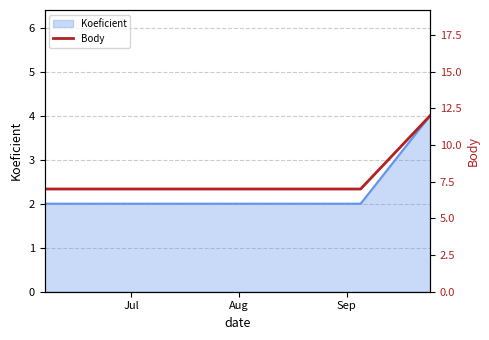

Reading left to right, what are all the values shown in this chart?

7	7	7	12